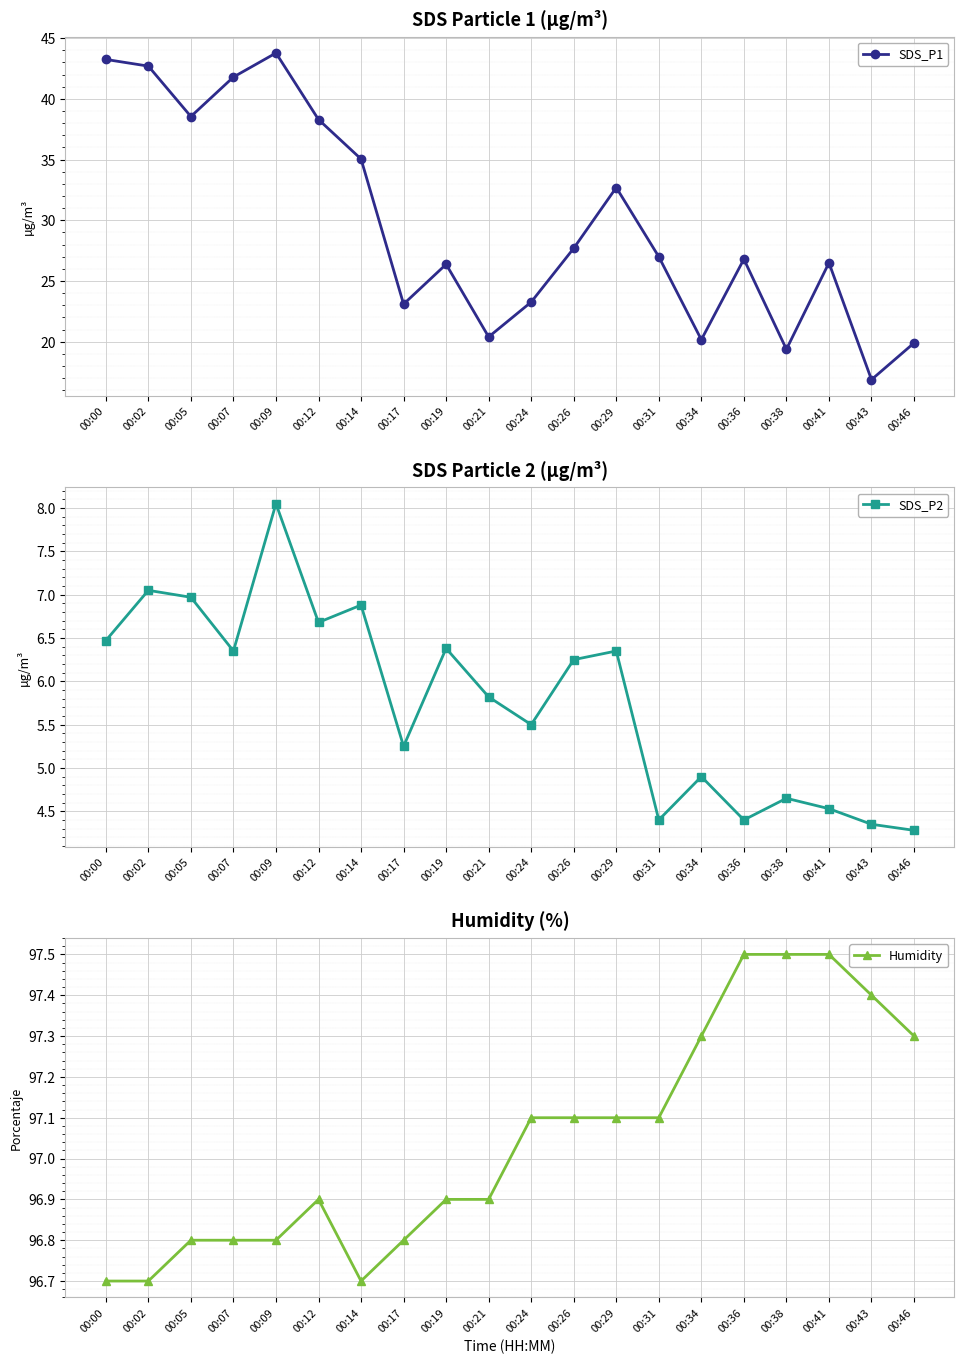

Reading left to right, transcribe all the data shown in this chart.

SDS_P1: 00:00=43.2	00:02=42.7	00:05=38.5	00:07=41.8	00:09=43.8	00:12=38.3	00:14=35.0	00:17=23.1	00:19=26.4	00:21=20.4	00:24=23.3	00:26=27.7	00:29=32.7	00:31=27.0	00:34=20.2	00:36=26.8	00:38=19.4	00:41=26.5	00:43=16.9	00:46=19.9
SDS_P2: 00:00=6.5	00:02=7.0	00:05=7.0	00:07=6.3	00:09=8.1	00:12=6.7	00:14=6.9	00:17=5.2	00:19=6.4	00:21=5.8	00:24=5.5	00:26=6.2	00:29=6.3	00:31=4.4	00:34=4.9	00:36=4.4	00:38=4.7	00:41=4.5	00:43=4.3	00:46=4.3
Humidity: 00:00=96.7	00:02=96.7	00:05=96.8	00:07=96.8	00:09=96.8	00:12=96.9	00:14=96.7	00:17=96.8	00:19=96.9	00:21=96.9	00:24=97.1	00:26=97.1	00:29=97.1	00:31=97.1	00:34=97.3	00:36=97.5	00:38=97.5	00:41=97.5	00:43=97.4	00:46=97.3